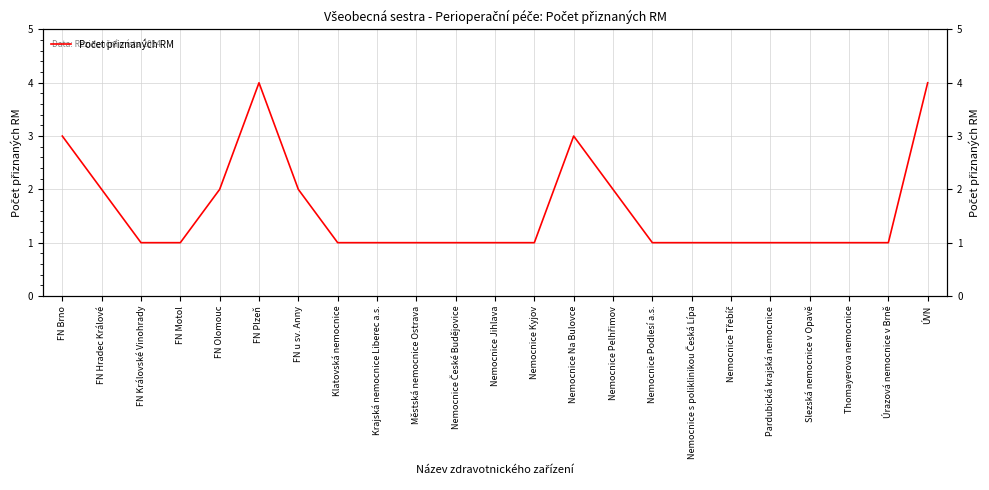

Reading left to right, extract all data points from this chart.

FN Brno=3	FN Hradec Králové=2	FN Královské Vinohrady=1	FN Motol=1	FN Olomouc=2	FN Plzeň=4	FN u sv. Anny=2	Klatovská nemocnice=1	Krajská nemocnice Liberec a.s.=1	Městská nemocnice Ostrava=1	Nemocnice České Budějovice=1	Nemocnice Jihlava=1	Nemocnice Kyjov=1	Nemocnice Na Bulovce=3	Nemocnice Pelhřimov=2	Nemocnice Podlesí a.s.=1	Nemocnice s poliklinikou Česká Lípa=1	Nemocnice Třebíč=1	Pardubická krajská nemocnice=1	Slezská nemocnice v Opavě=1	Thomayerova nemocnice=1	Úrazová nemocnice v Brně=1	ÚVN=4